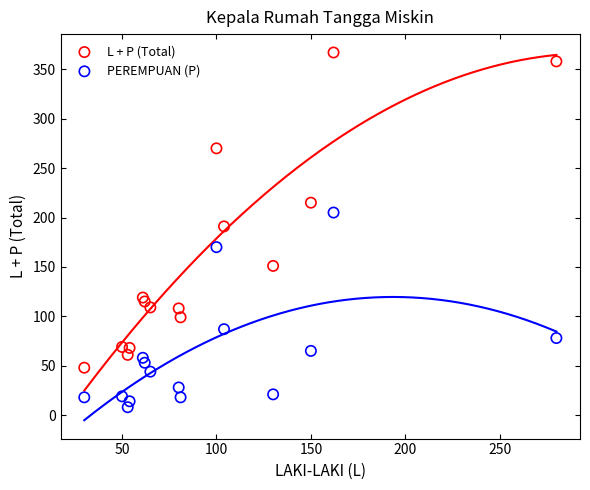

What are all the series names shown in the legend?

L + P (Total), PEREMPUAN (P)